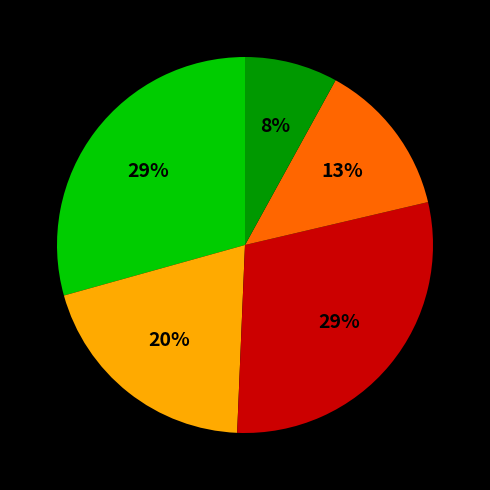

Is there a majority slice in this chart?

No